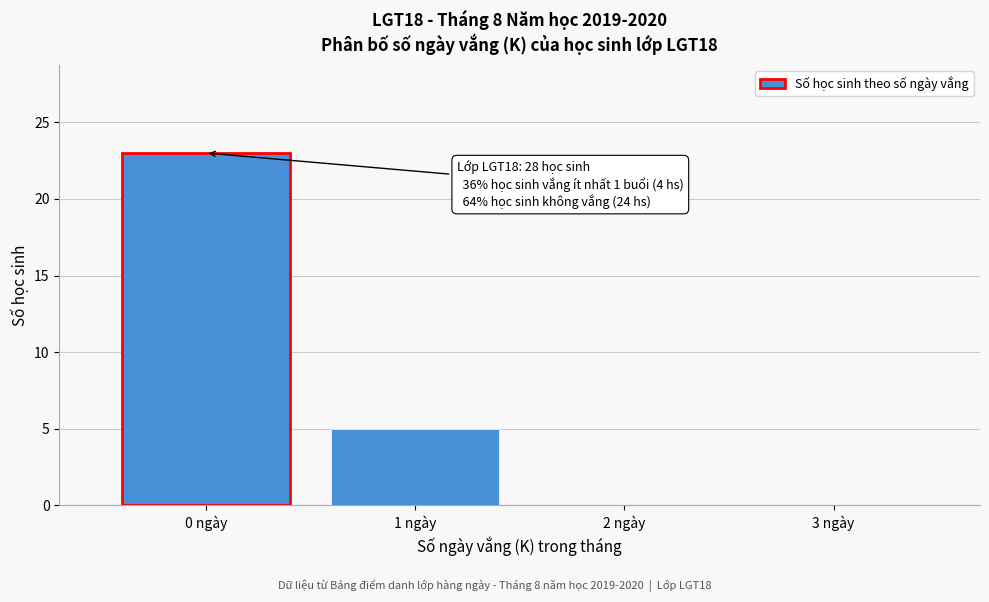

Which range on the x-axis has the tallest bar?

-0.5 to 0.5